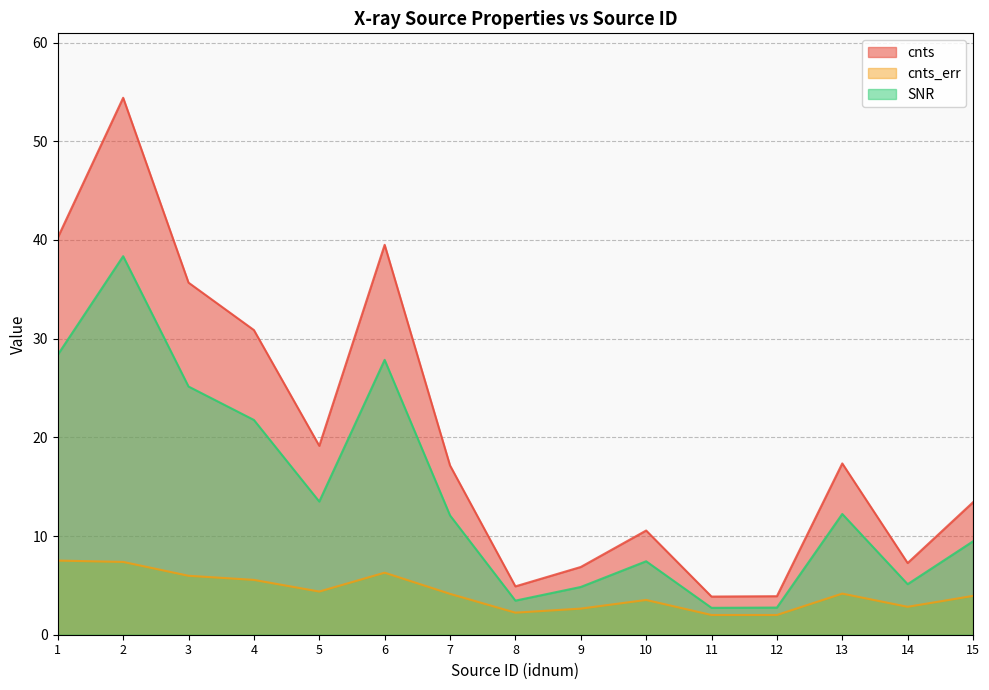

True or false: SNR and cnts intersect in this chart.

False